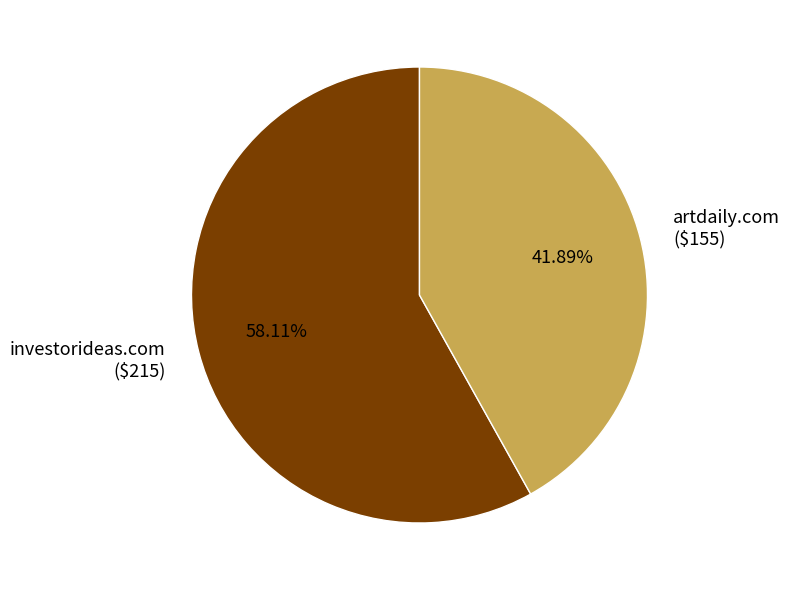

Rank the categories by value from highest to lowest.

investorideas.com, artdaily.com